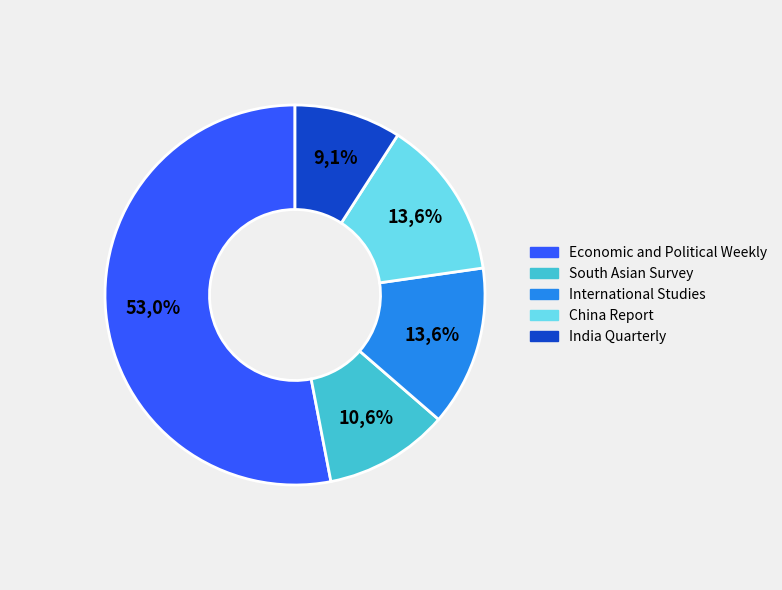

What percentage is the Economic and Political Weekly slice, to the nearest percent?

53%